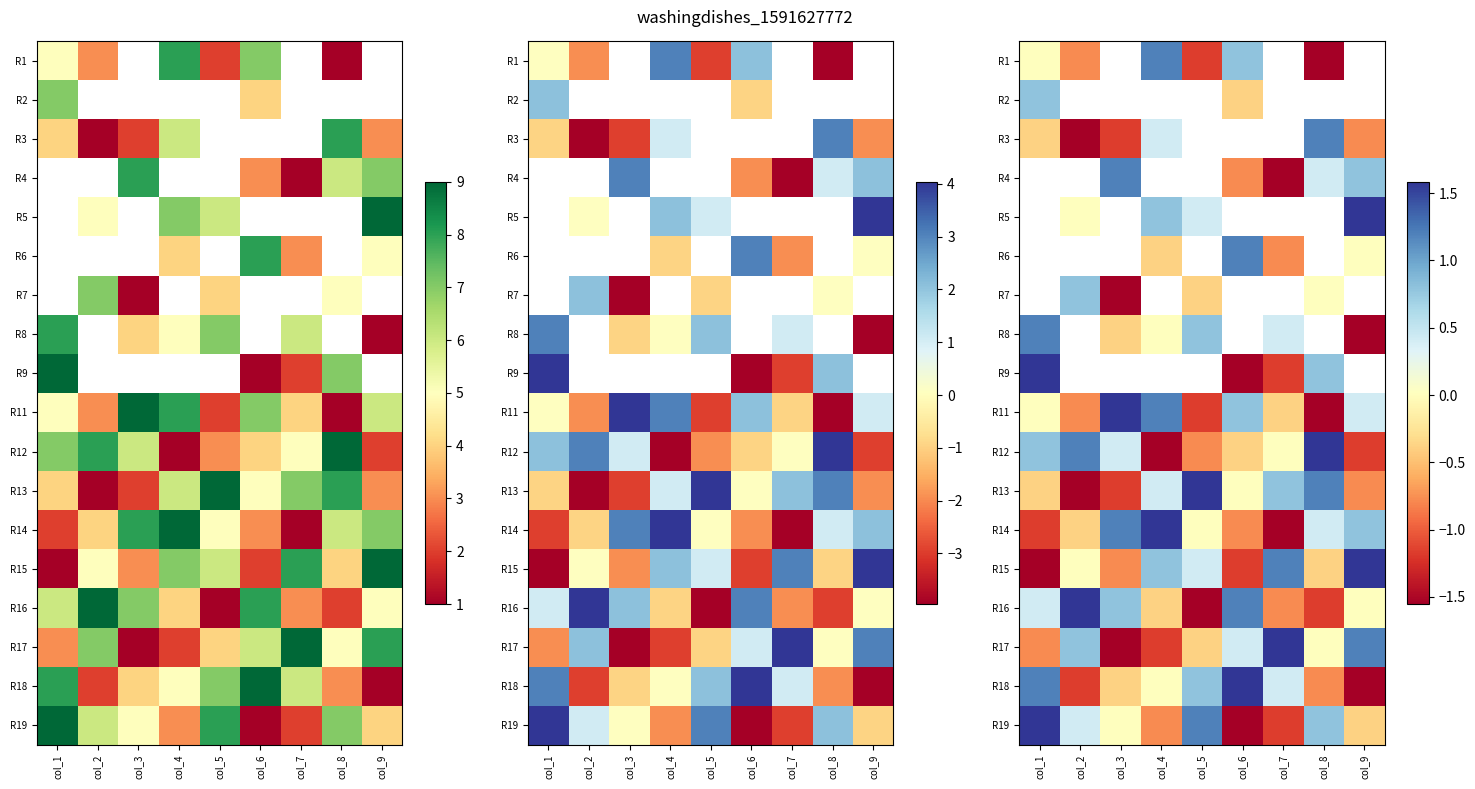

How many positive values does the R15 series have?

5